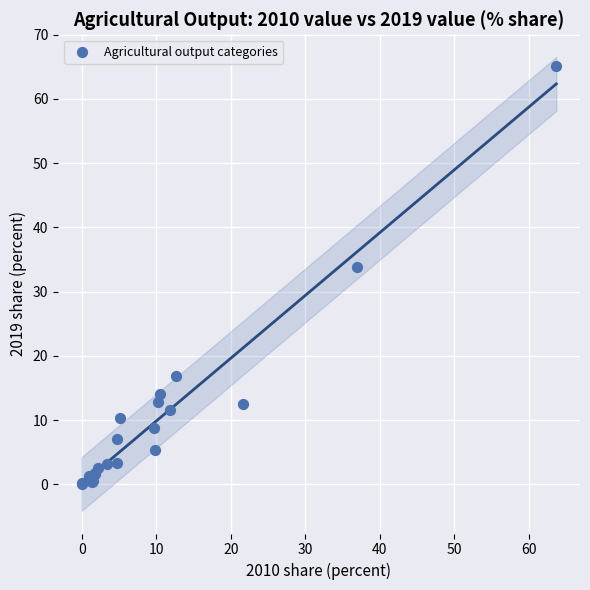

What Y value in the scatter plot is closest to 32?

33.9